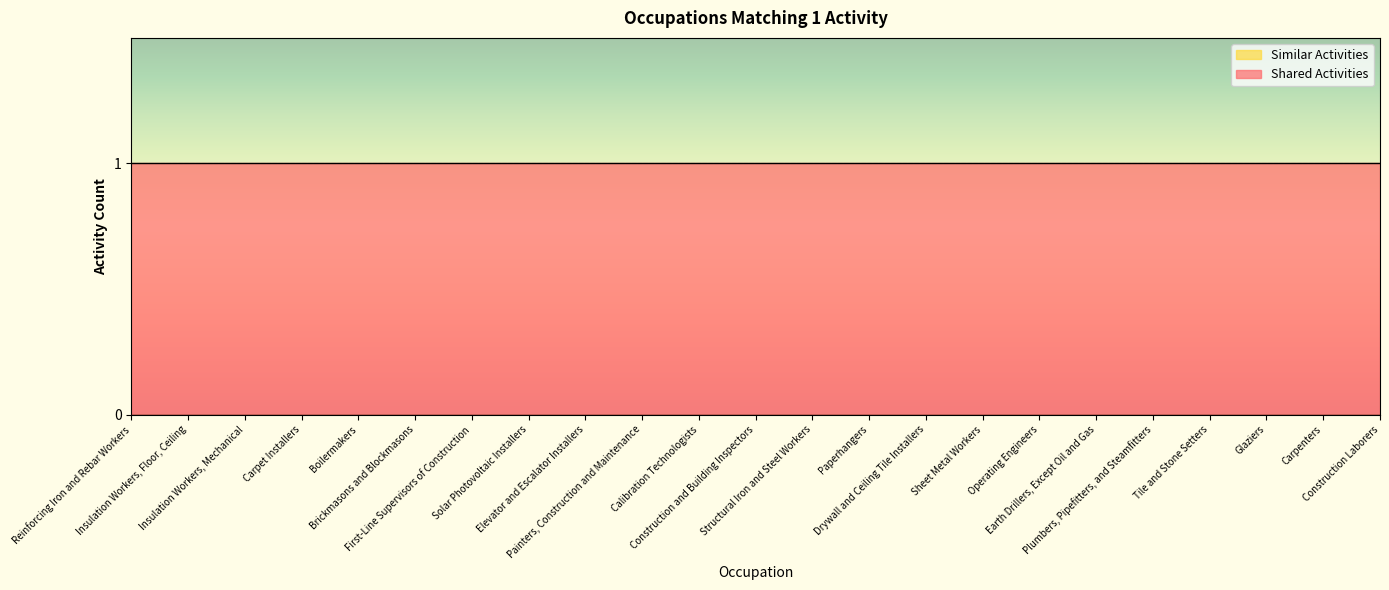

Which category has the lowest value in the Shared Activities series?

Reinforcing Iron and Rebar Workers